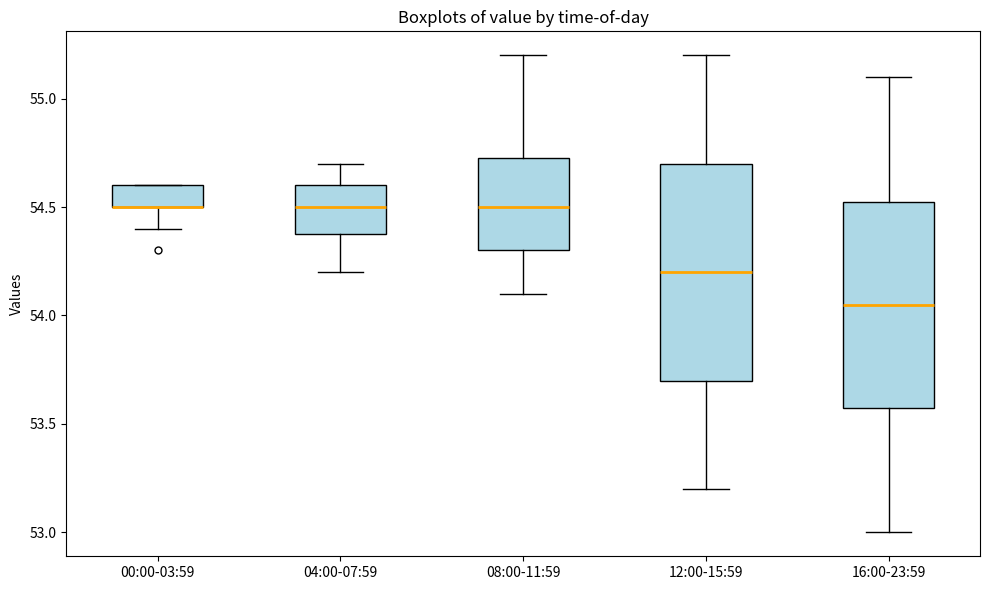

Reading left to right, read every box against the y-axis: the position of its median line, the range the box covers, and the ends of its whiskers. The values are not printed on the chart, so give them approximately, as read against the axis.

00:00-03:59: median 54.50 (drawn on the box's lower edge), box 54.50 to 54.60, whiskers 54.40 to 54.60
04:00-07:59: median 54.50, box 54.40 to 54.60, whiskers 54.20 to 54.70
08:00-11:59: median 54.50, box 54.30 to 54.75, whiskers 54.10 to 55.20
12:00-15:59: median 54.20, box 53.70 to 54.70, whiskers 53.20 to 55.20
16:00-23:59: median 54.05, box 53.60 to 54.55, whiskers 53.00 to 55.10